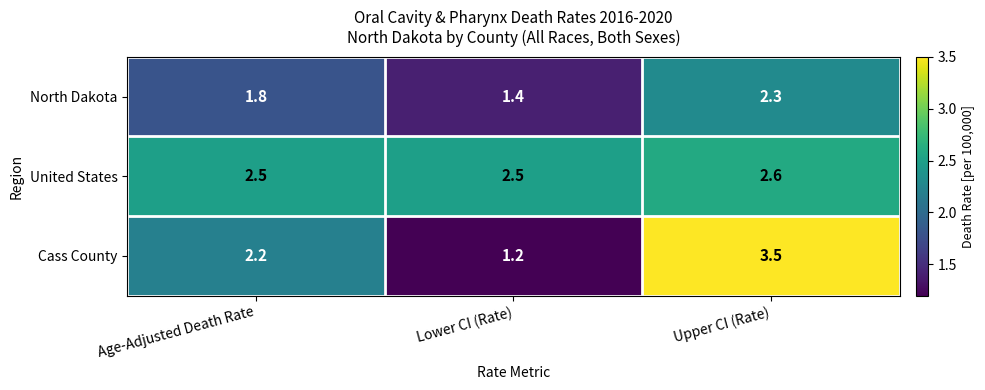

What value does the North Dakota series have at Age-Adjusted Death Rate?

1.8